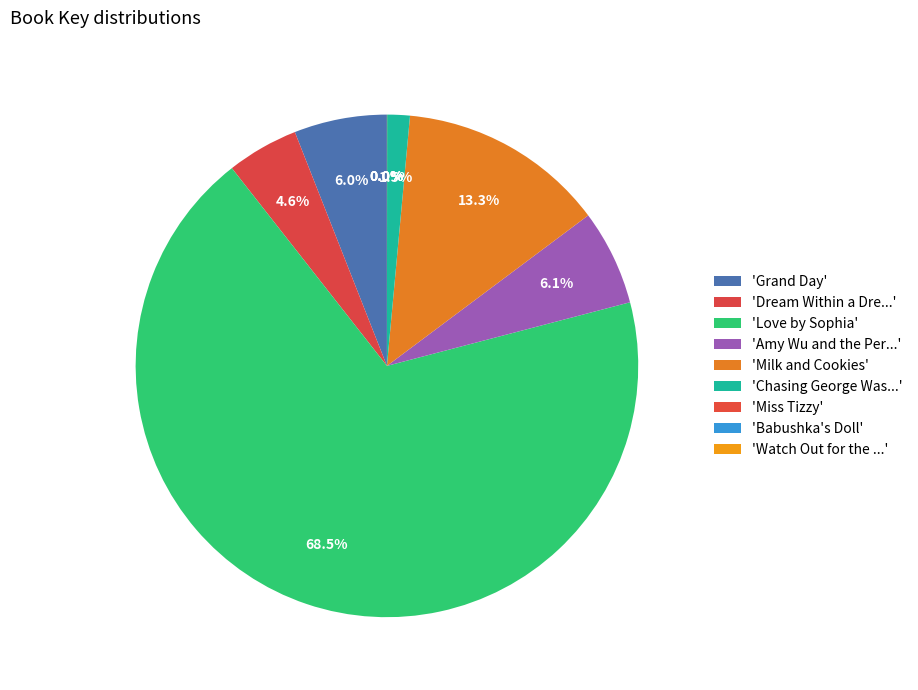

Count the number of slices in the pie.

9